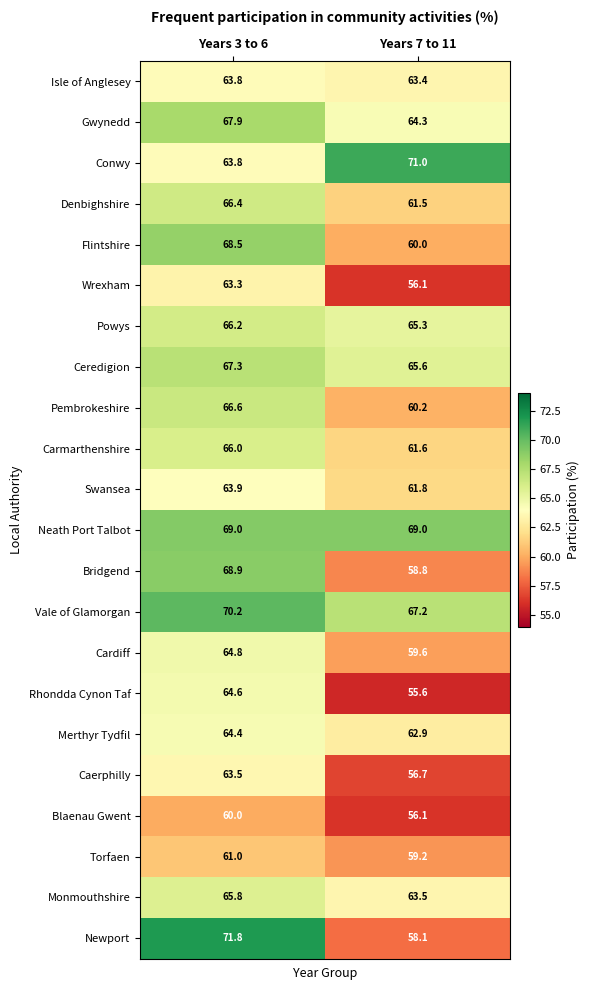

What is the greatest value displayed?

71.8